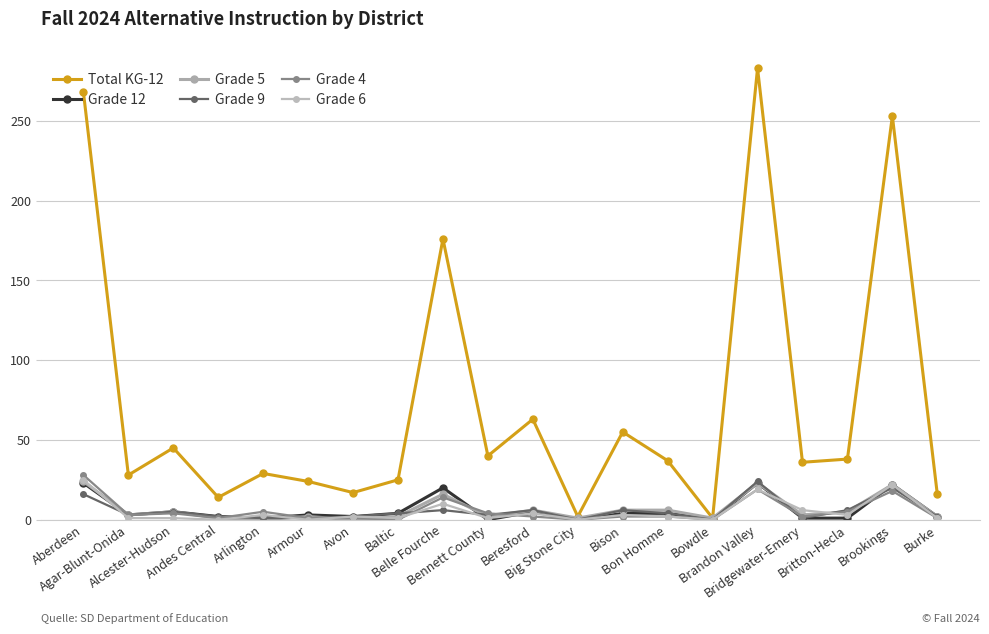

At Alcester-Hudson, list the series in order from largest to smallest.

Total KG-12, Grade 12, Grade 5, Grade 9, Grade 4, Grade 6